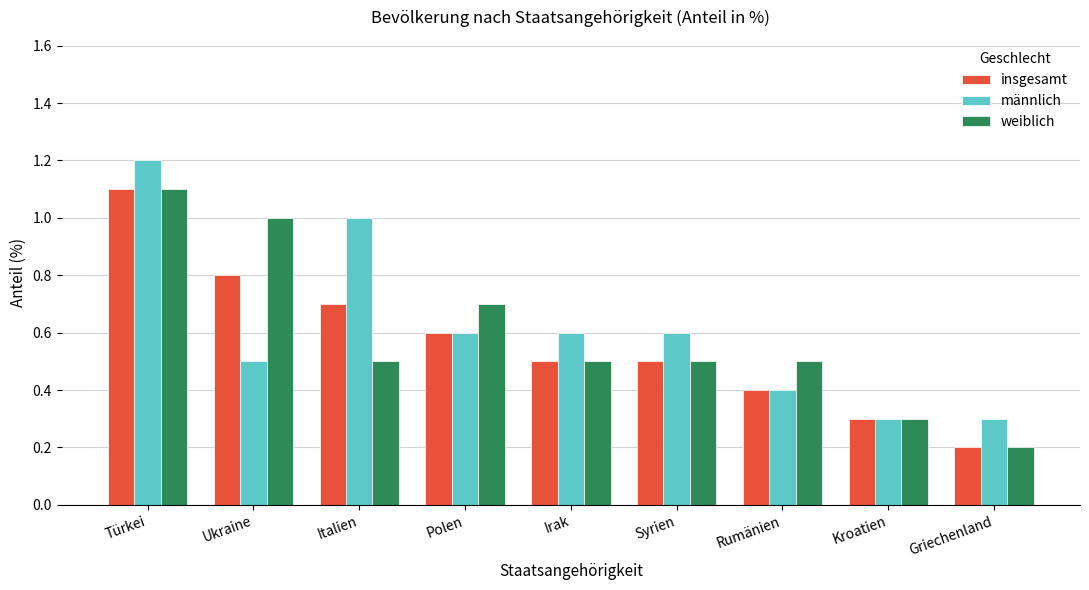

What is the total value across all series at Italien?

2.2